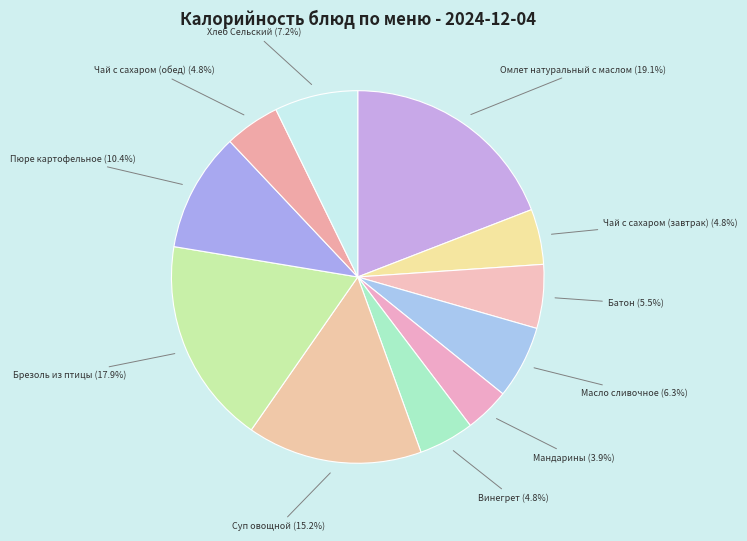

What is the smallest slice in the pie chart?

Мандарины